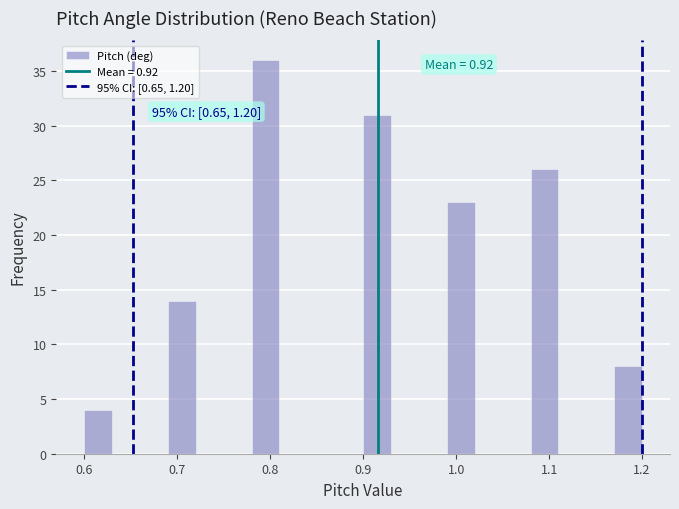

Around what value on the x-axis is the tallest bar? Give the approximate position of its centre, as read against the axis.

0.80